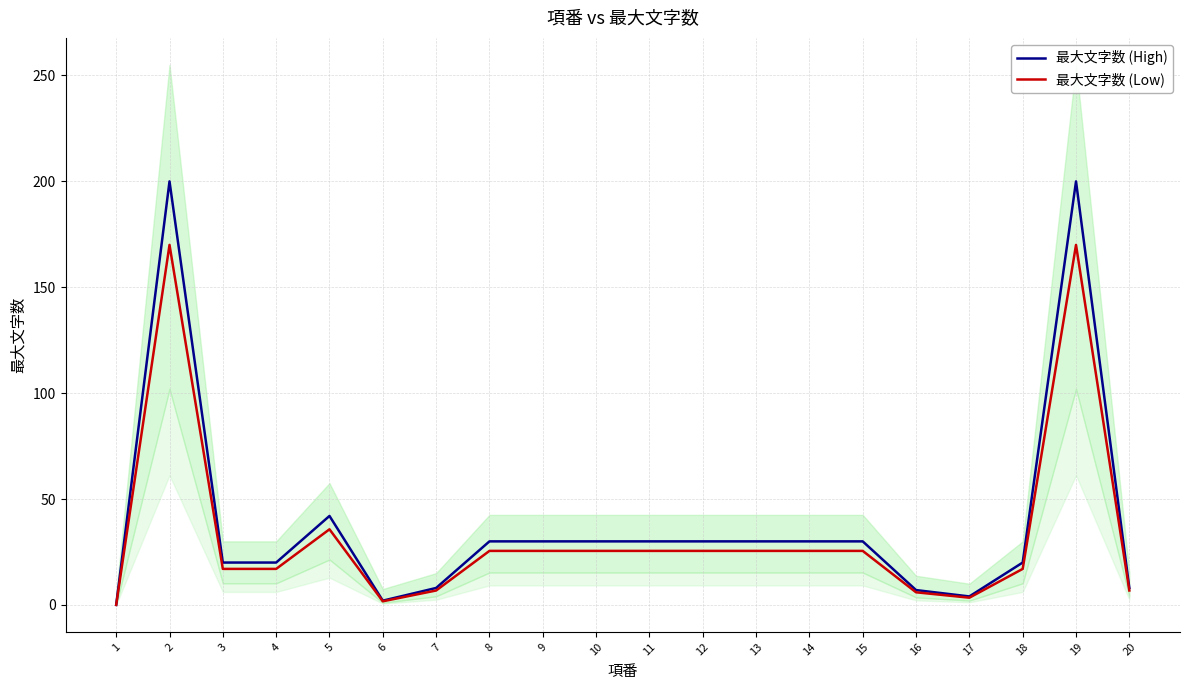

Rank the categories by 最大文字数 (High) value from lowest to highest.

1, 6, 17, 16, 7, 20, 3, 4, 18, 8, 9, 10, 11, 12, 13, 14, 15, 5, 2, 19